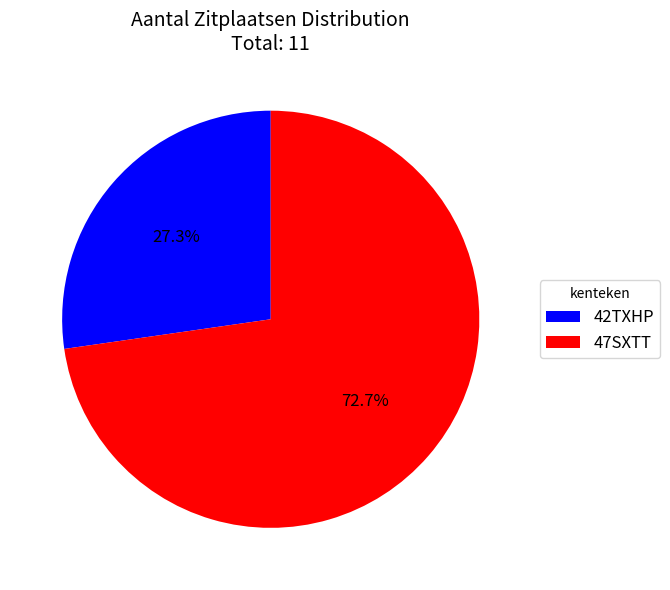

Does any single category account for the majority?

Yes